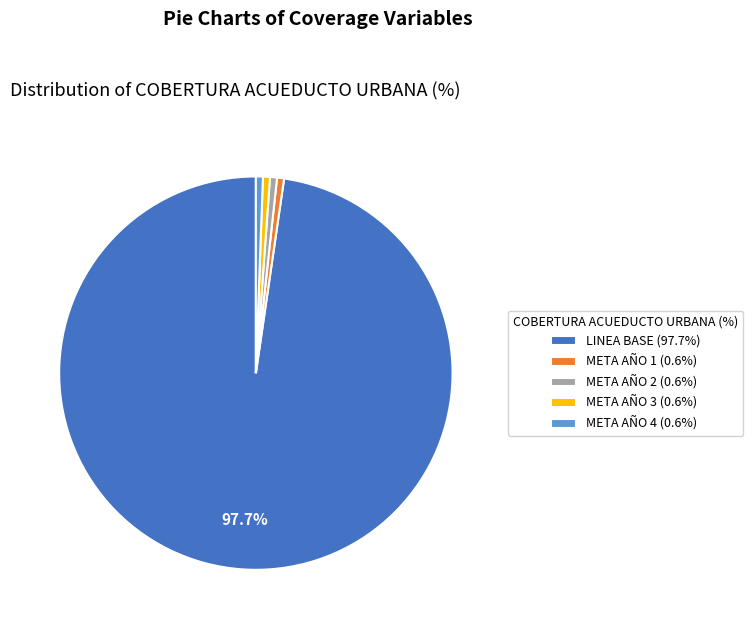

Is the sum of LINEA BASE (97.7%) and META AÑO 4 (0.6%) greater than half?

Yes